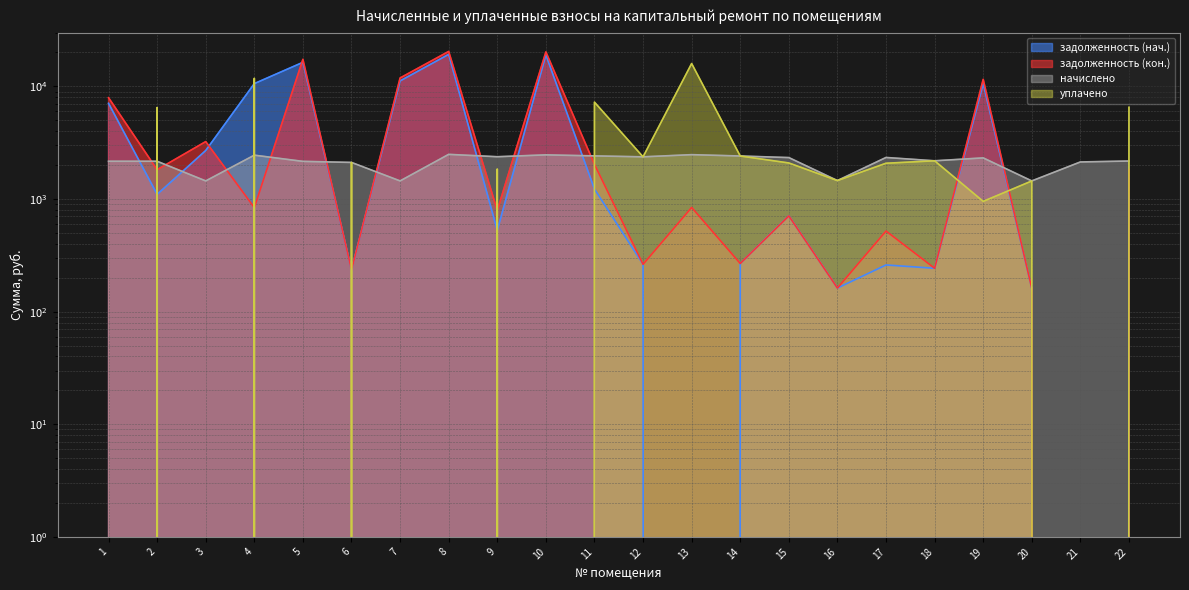

What is the difference between the highest and lowest values at 11?

6012.5